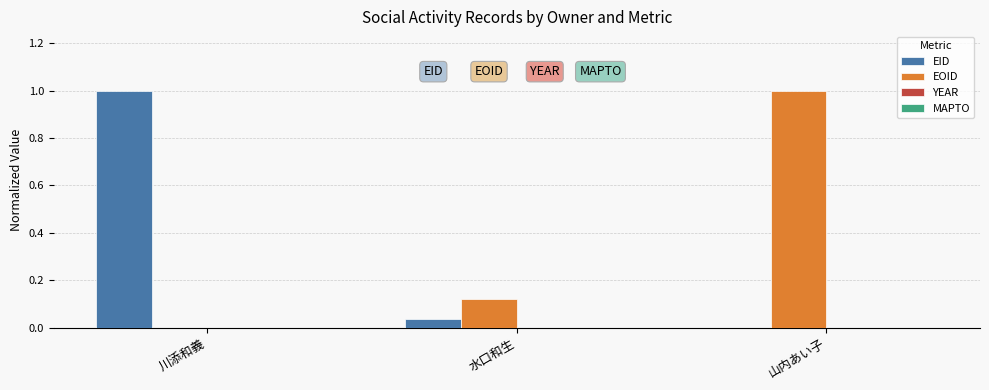

Between 水口和生 and 山内あい子, which series saw the biggest shift?

EOID